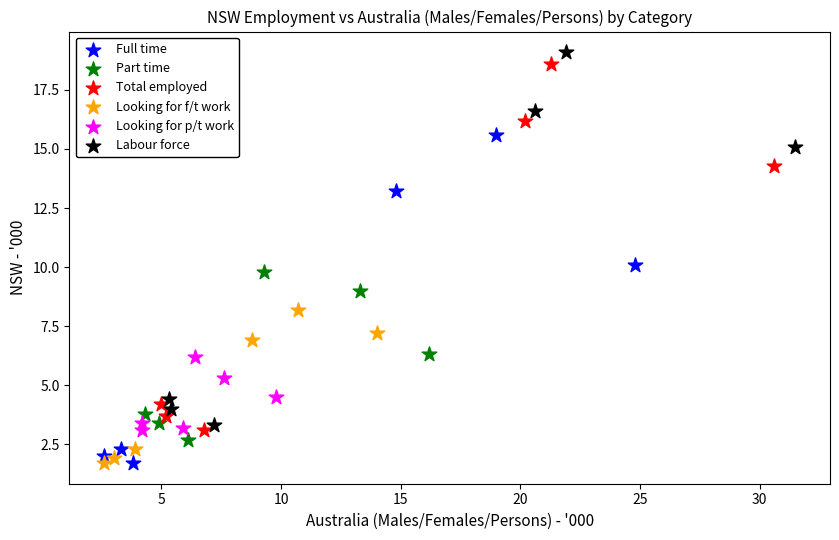

What are all the series names shown in the legend?

Full time, Part time, Total employed, Looking for f/t work, Looking for p/t work, Labour force